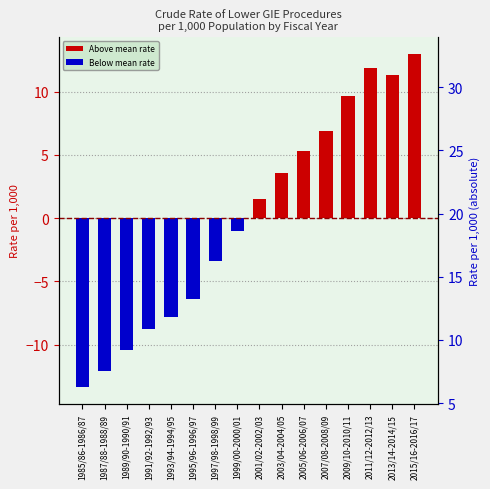

Rank the categories by value from highest to lowest.

2015/16-2016/17, 2011/12-2012/13, 2013/14-2014/15, 2009/10-2010/11, 2007/08-2008/09, 2005/06-2006/07, 2003/04-2004/05, 2001/02-2002/03, 1999/00-2000/01, 1997/98-1998/99, 1995/96-1996/97, 1993/94-1994/95, 1991/92-1992/93, 1989/90-1990/91, 1987/88-1988/89, 1985/86-1986/87